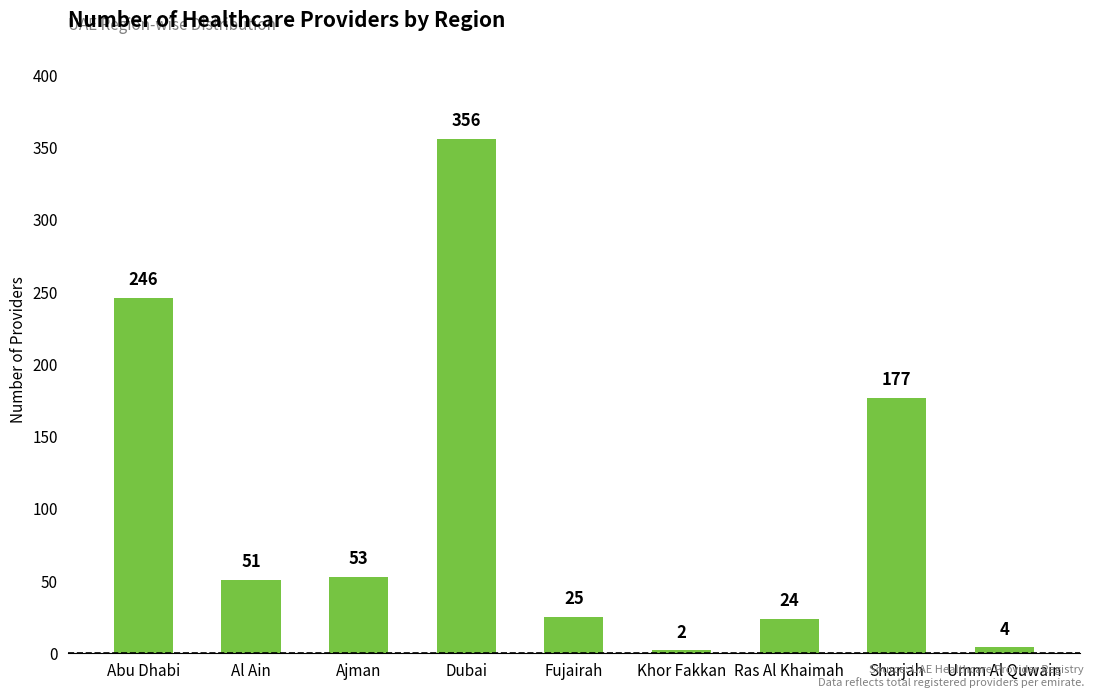

How many bars are there in total?

9